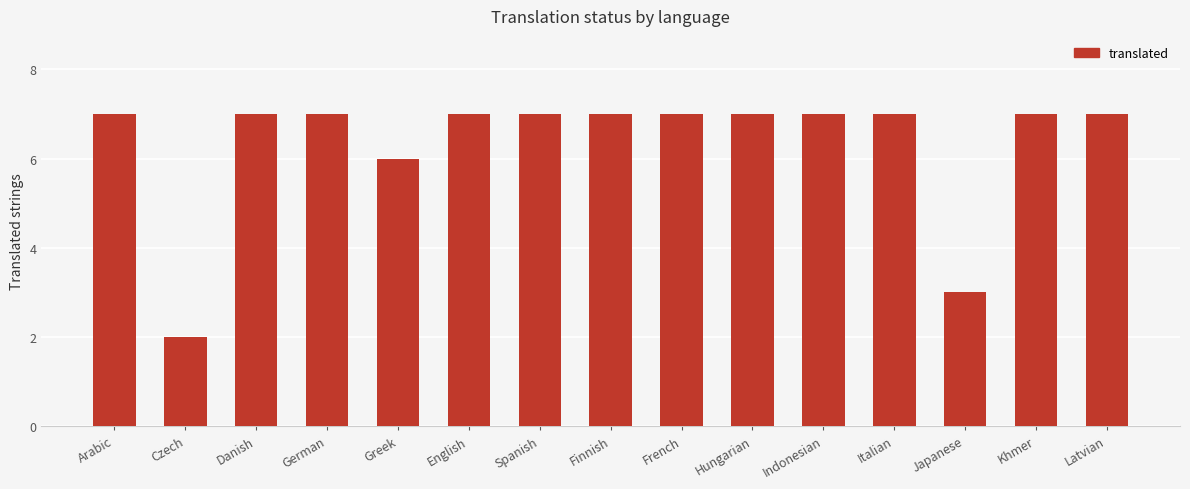

Which label corresponds to the smallest value in the chart?

Czech